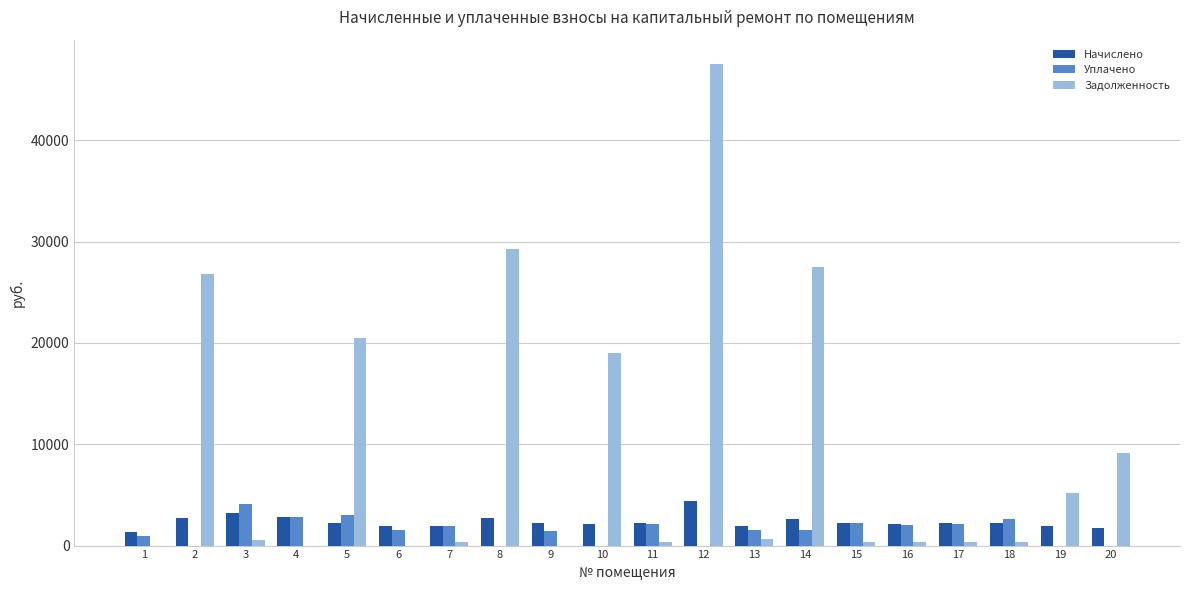

At which category is the sum across all series the highest?

12